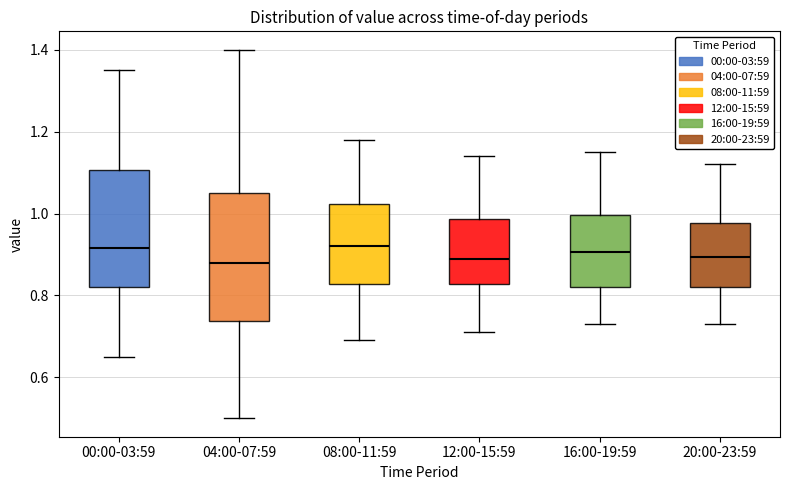

Reading left to right, read every box against the y-axis: the position of its median line, the range the box covers, and the ends of its whiskers. The values are not printed on the chart, so give them approximately, as read against the axis.

00:00-03:59: median 0.92, box 0.82 to 1.10, whiskers 0.66 to 1.36
04:00-07:59: median 0.88, box 0.74 to 1.06, whiskers 0.50 to 1.40
08:00-11:59: median 0.92, box 0.82 to 1.02, whiskers 0.70 to 1.18
12:00-15:59: median 0.90, box 0.82 to 0.98, whiskers 0.72 to 1.14
16:00-19:59: median 0.90, box 0.82 to 1.00, whiskers 0.74 to 1.16
20:00-23:59: median 0.90, box 0.82 to 0.98, whiskers 0.74 to 1.12